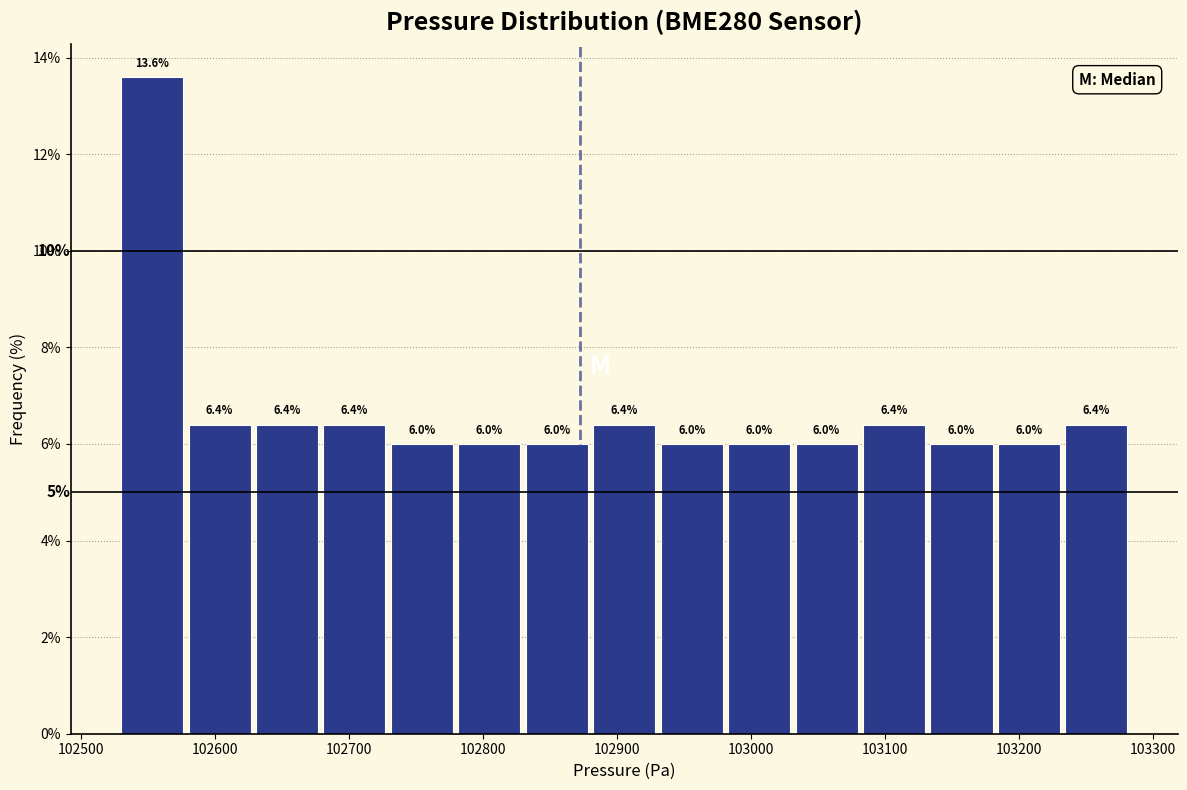

Reading left to right, list every bar in this chart as the range it spans on the x-axis followed by its height. The bar edges are not printed on the chart, so give them approximately, as read against the axis.

102530 to 102580: 13.6
102580 to 102630: 6.4
102630 to 102680: 6.4
102680 to 102730: 6.4
102730 to 102780: 6.0
102780 to 102830: 6.0
102830 to 102880: 6.0
102880 to 102930: 6.4
102930 to 102980: 6.0
102980 to 103030: 6.0
103030 to 103080: 6.0
103080 to 103130: 6.4
103130 to 103180: 6.0
103180 to 103230: 6.0
103230 to 103280: 6.4